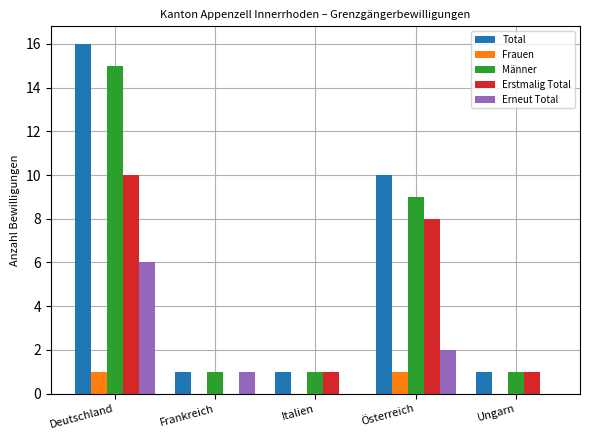

How many values in Erstmalig Total are above zero?

4